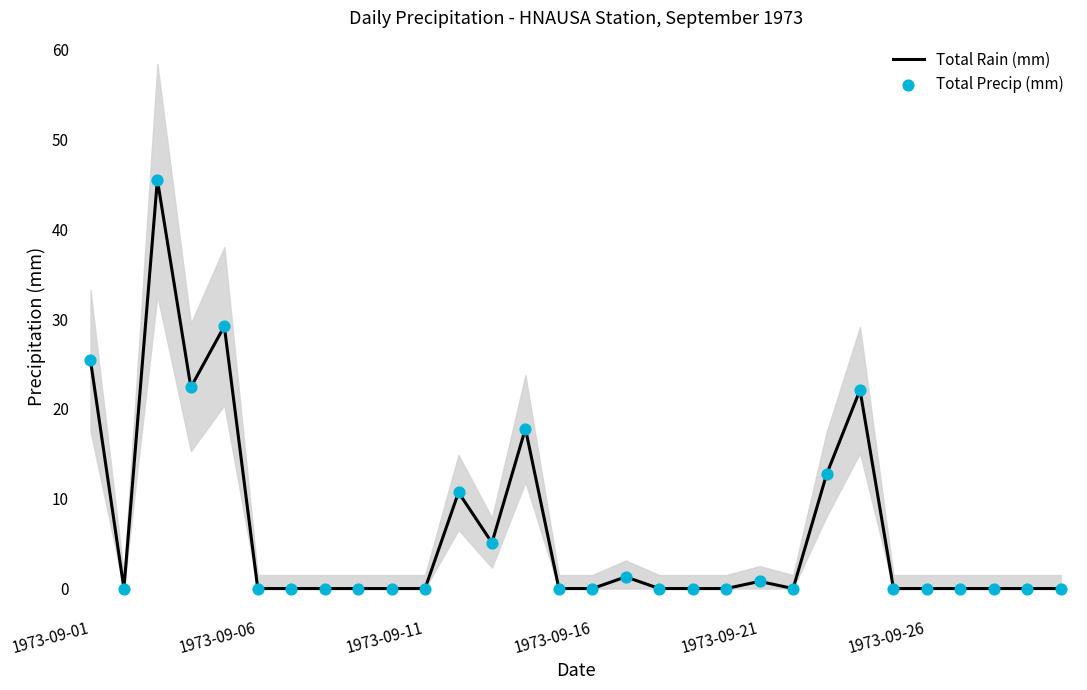

Which series has the largest total across all categories?

Total Rain (mm)